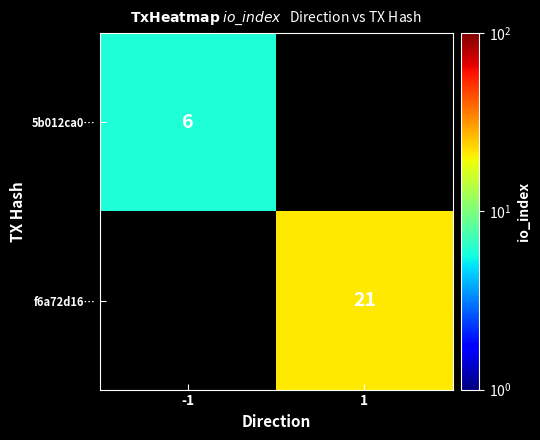

The value of f6a72d16… at 1 is 21. True or false?

True